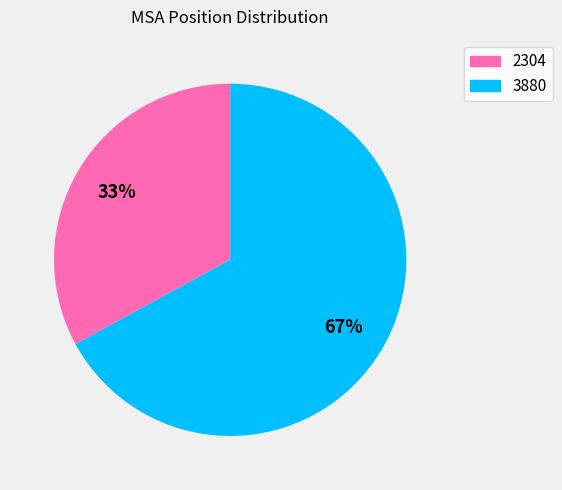

Which has a higher value, 2304 or 3880?

3880